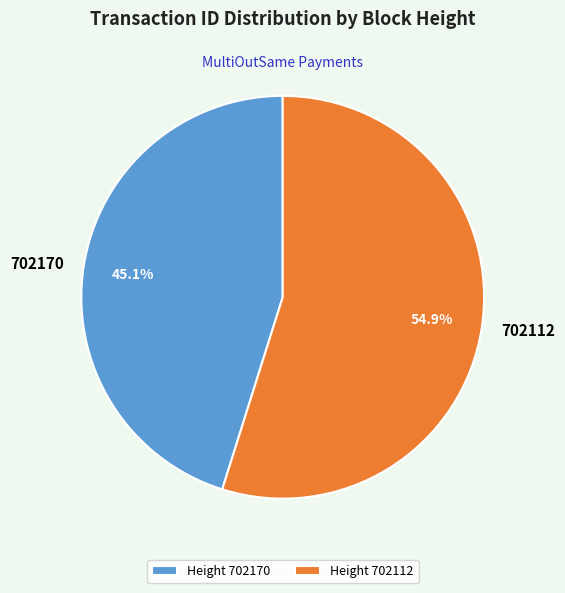

Which has a higher value, 702112 or 702170?

702112